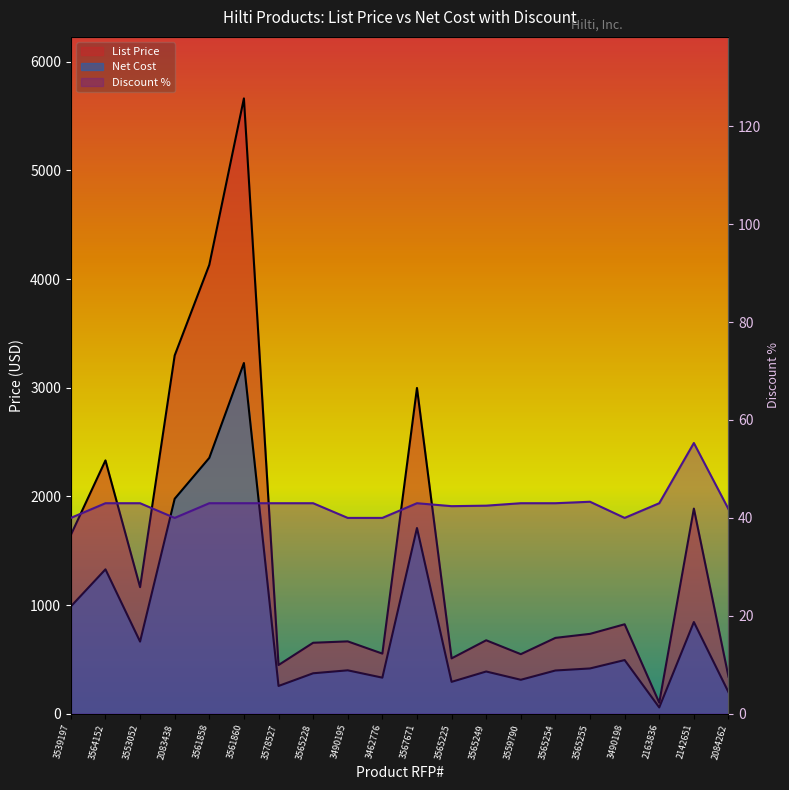

Which series has the largest total across all categories?

List Price